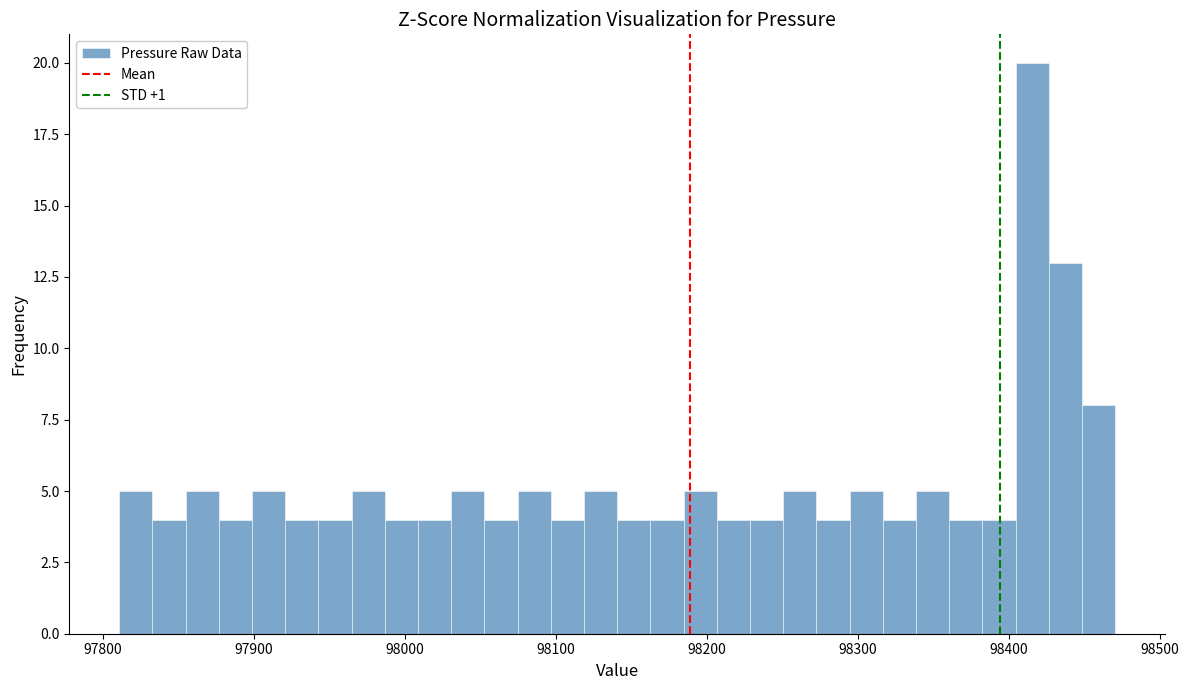

Around what value on the x-axis is the tallest bar? Give the approximate position of its centre, as read against the axis.

98420